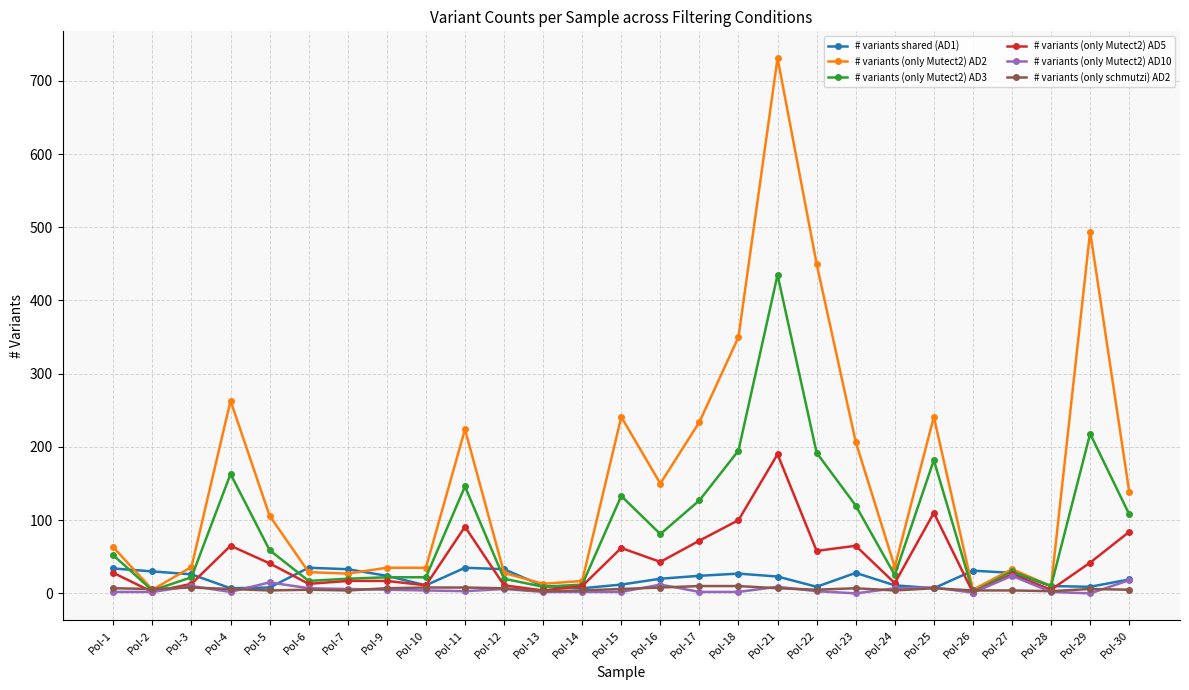

Which series has the widest spread of values?

# variants (only Mutect2) AD2